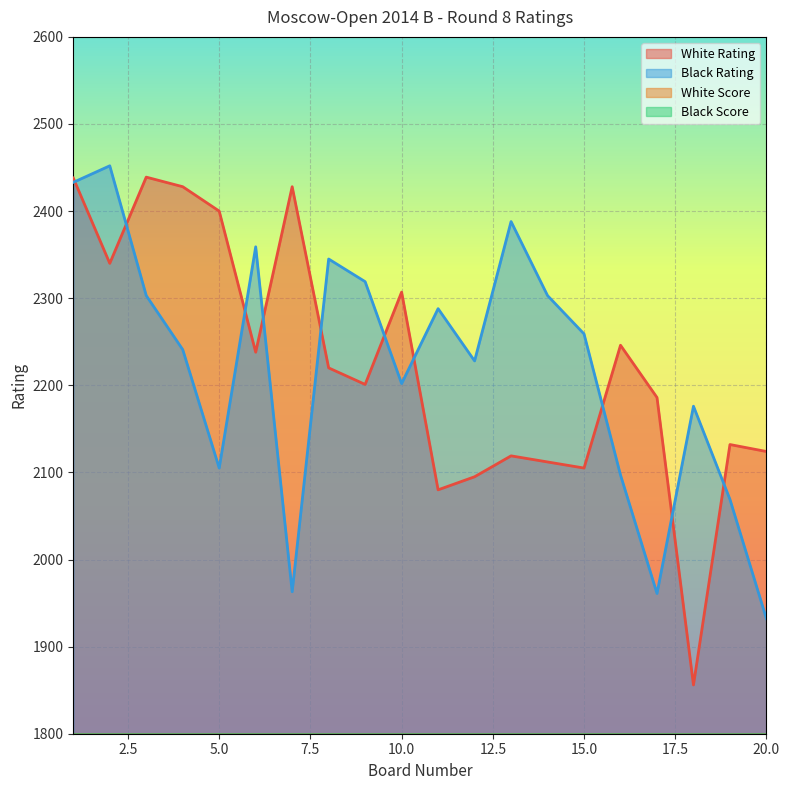

Which series has the widest spread of values?

White Rating